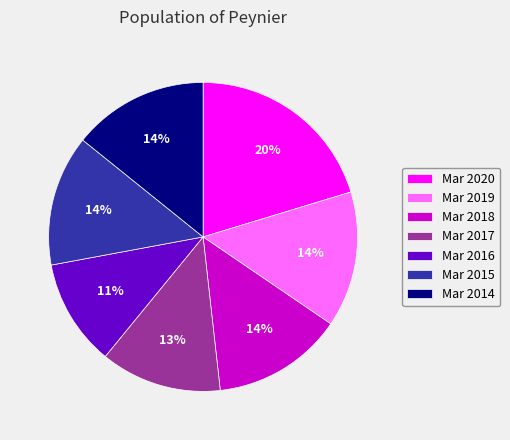

Count the number of slices in the pie.

7